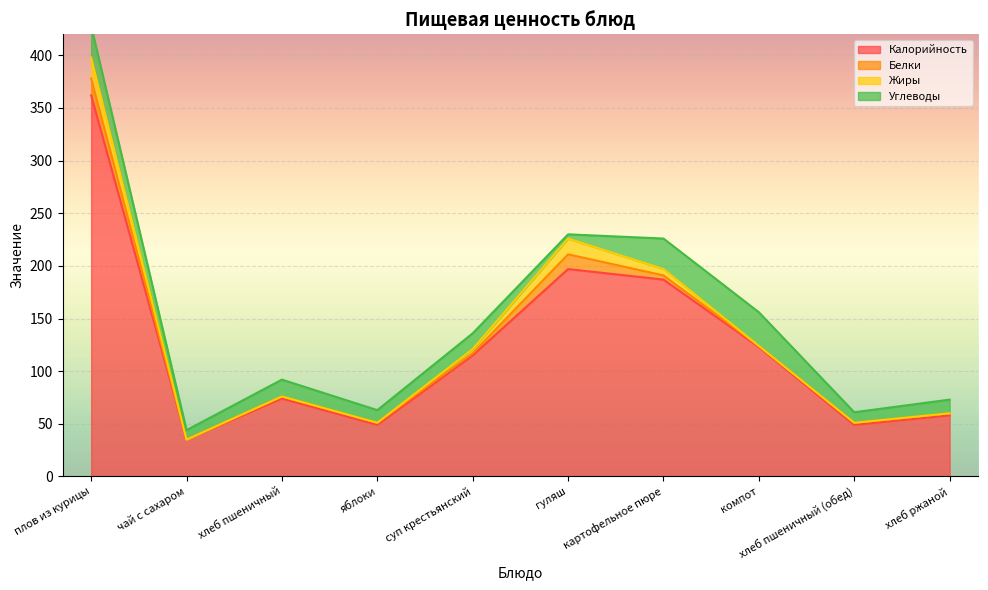

Which category has the lowest value in the Калорийность series?

чай с сахаром